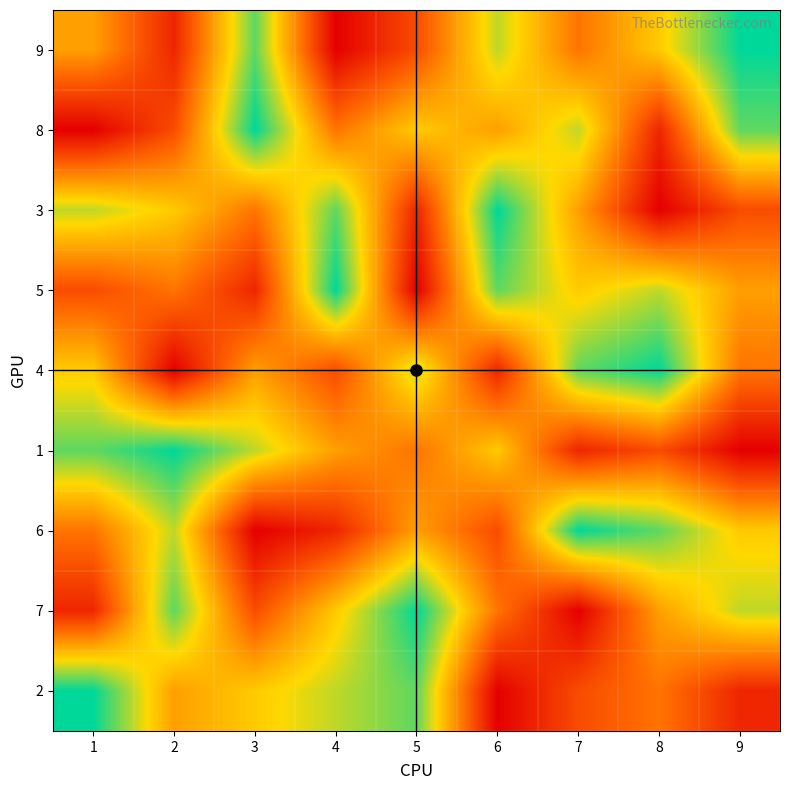

What is the smallest value displayed?

1